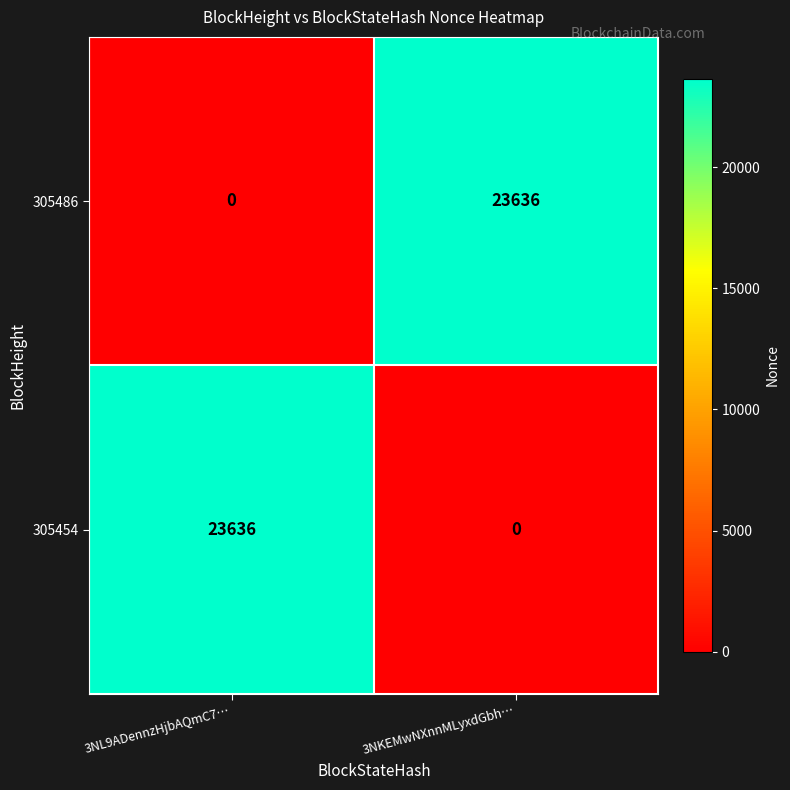

What is the sum of the 305486 values at 3NL9ADennzHjbAQmC7… and 3NKEMwNXnnMLyxdGbh…?

23636